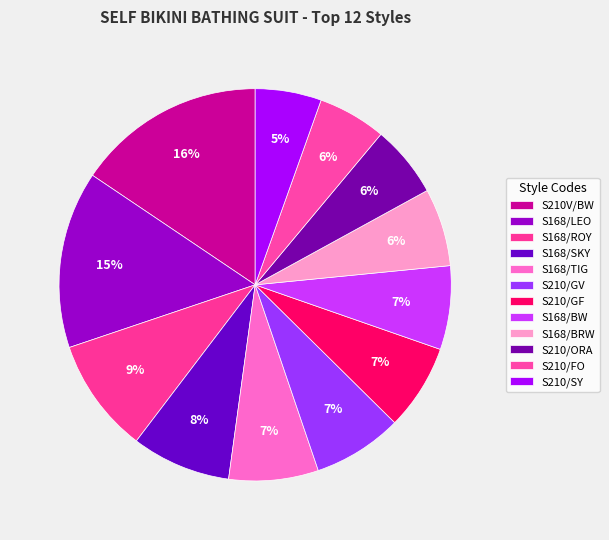

Count the number of slices in the pie.

12